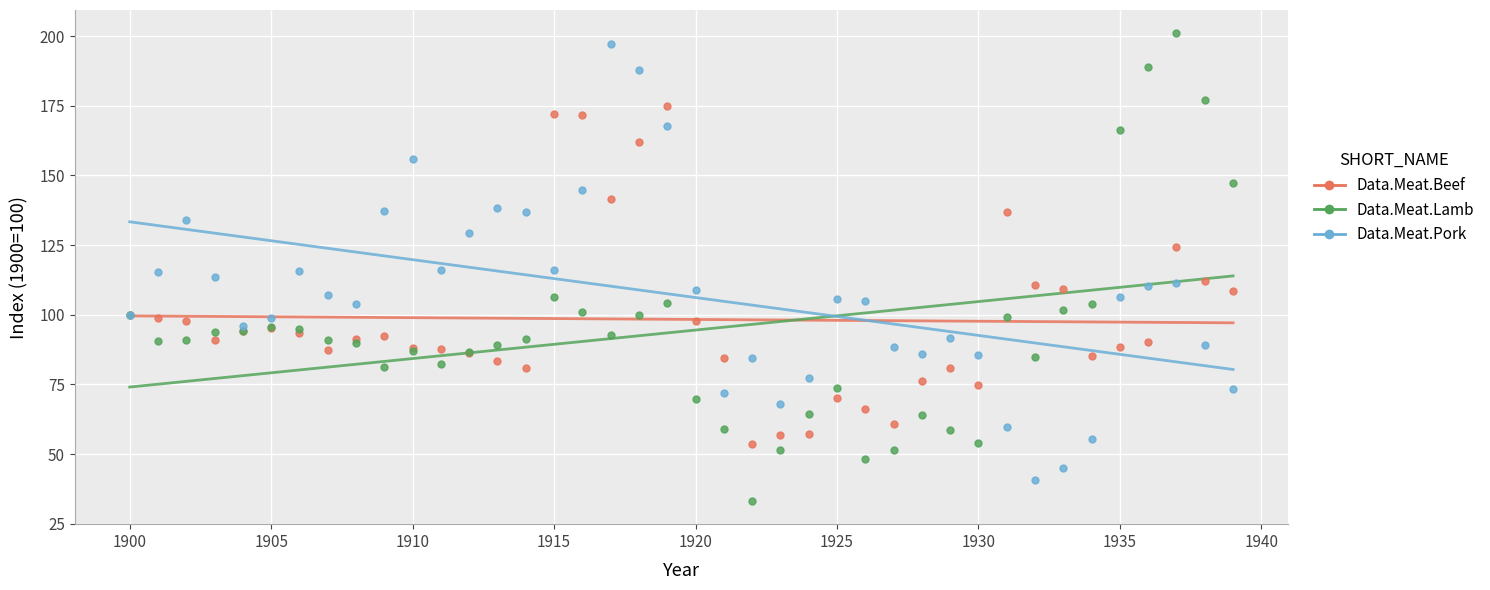

Which series contains the highest Y value?

Data.Meat.Lamb